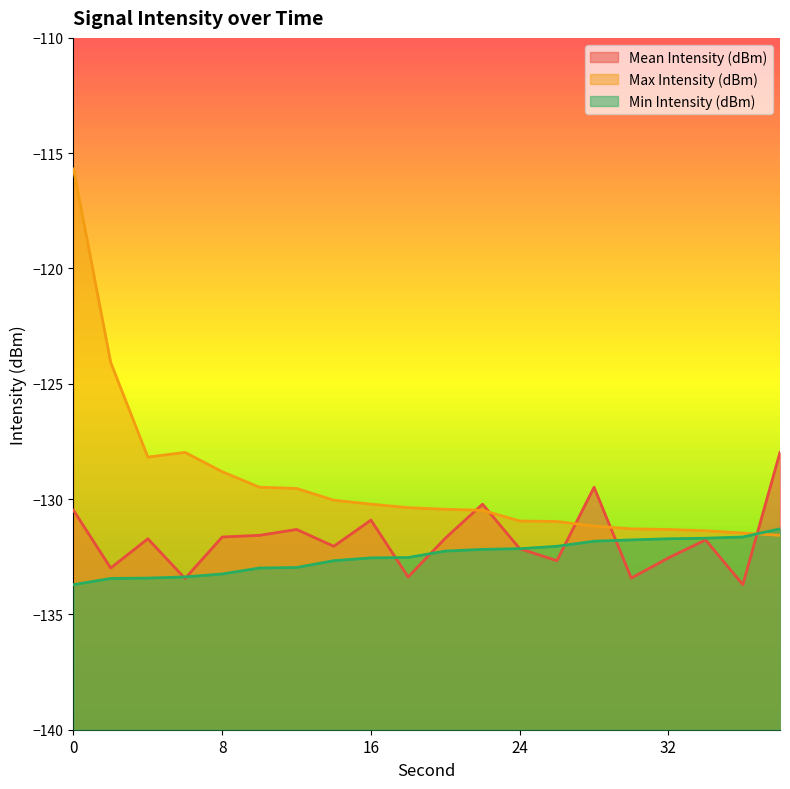

Does the chart display data point markers on the line(s)?

No